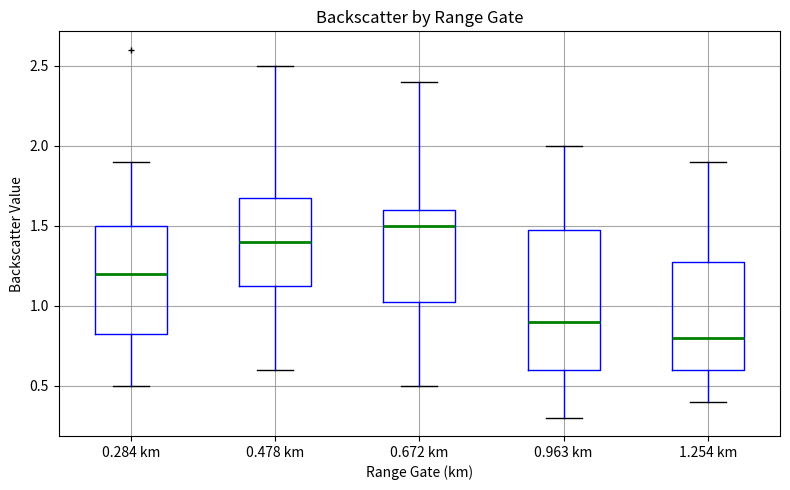

Which box's median line is the highest?

0.672 km